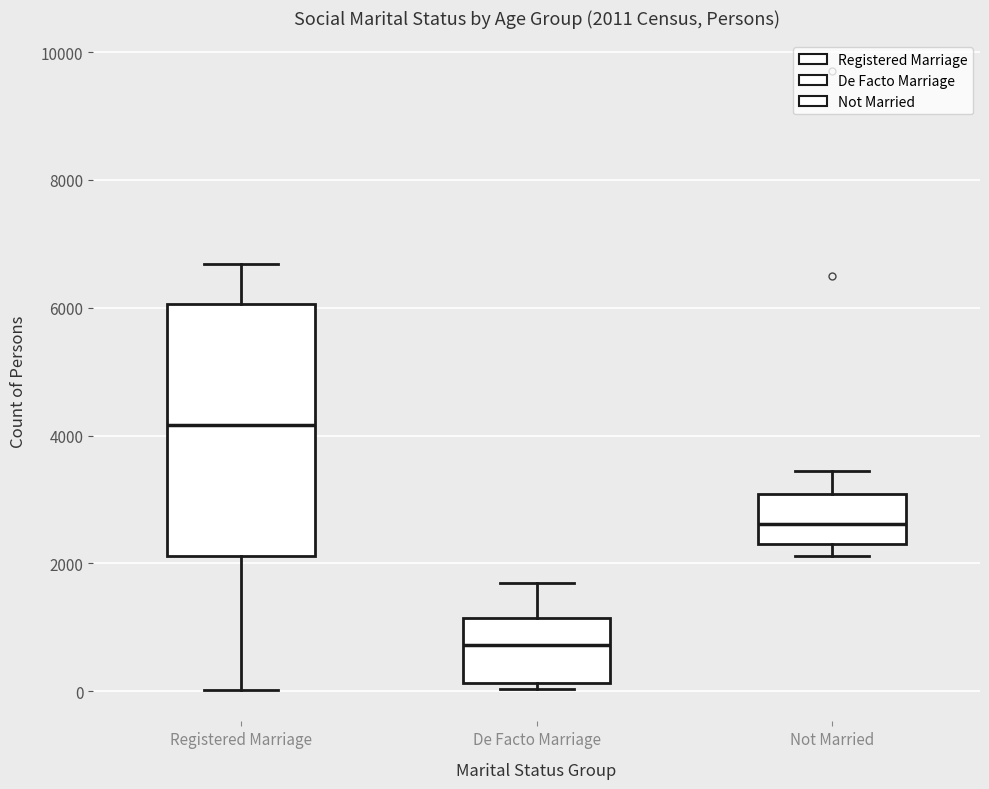

Comparing the boxes themselves (not the whiskers), which one is the tallest?

Registered Marriage